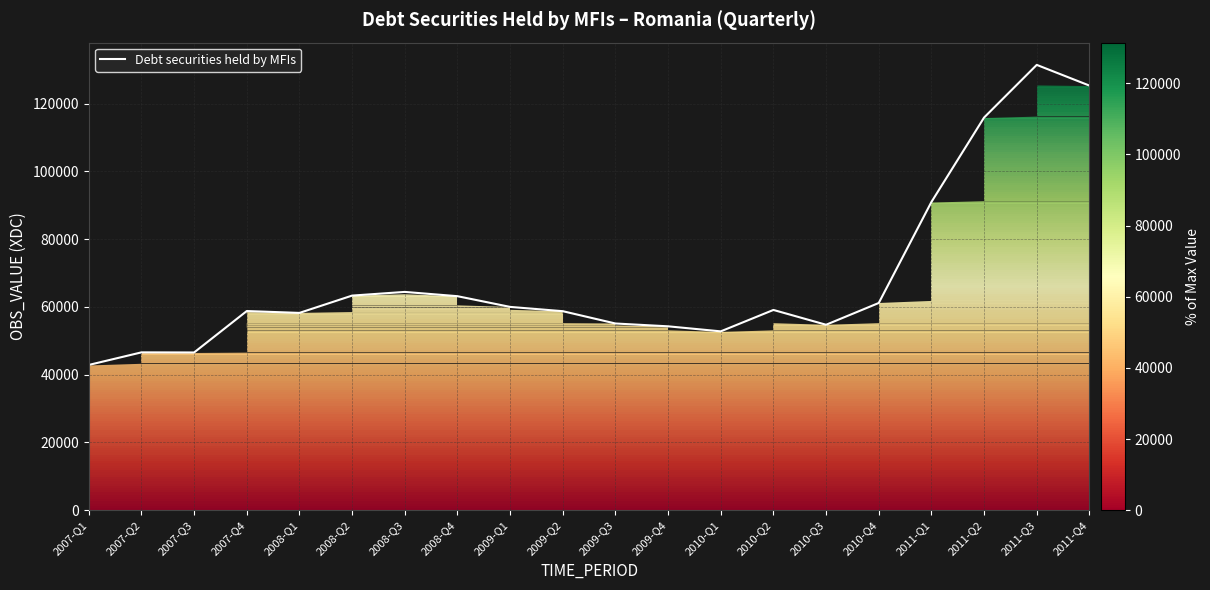

Between 2010-Q2 and 2007-Q1, which is larger?

2010-Q2